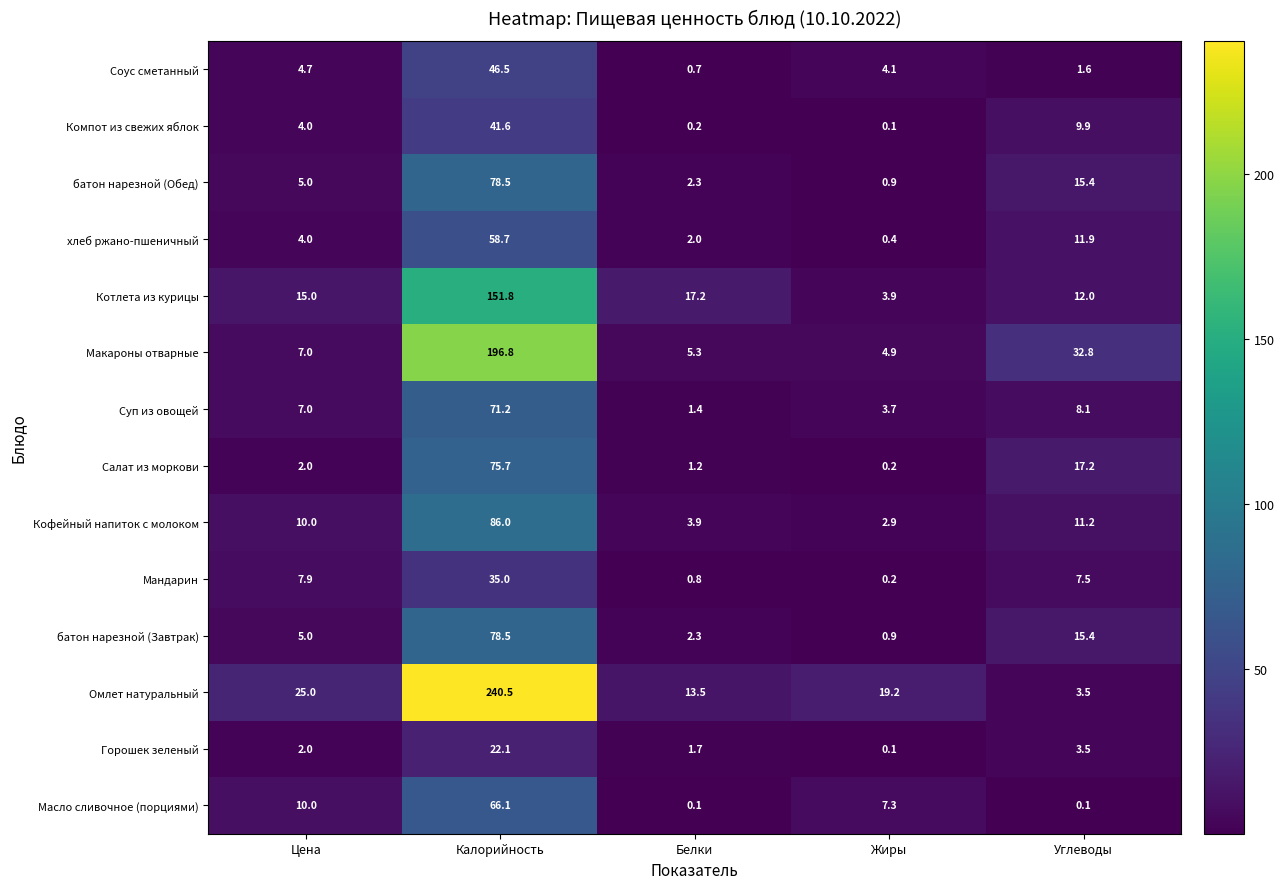

What is the difference between the second highest and minimum values in the Масло сливочное (порциями) series?

9.9